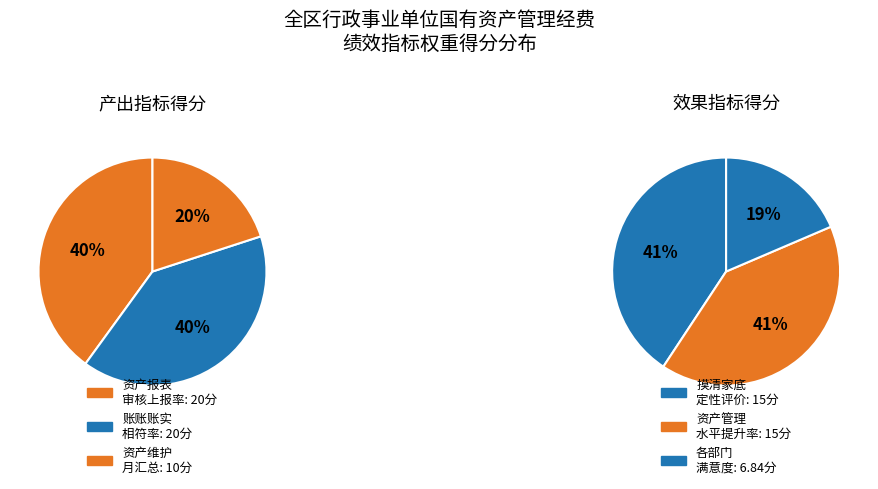

Does any single category account for the majority?

No